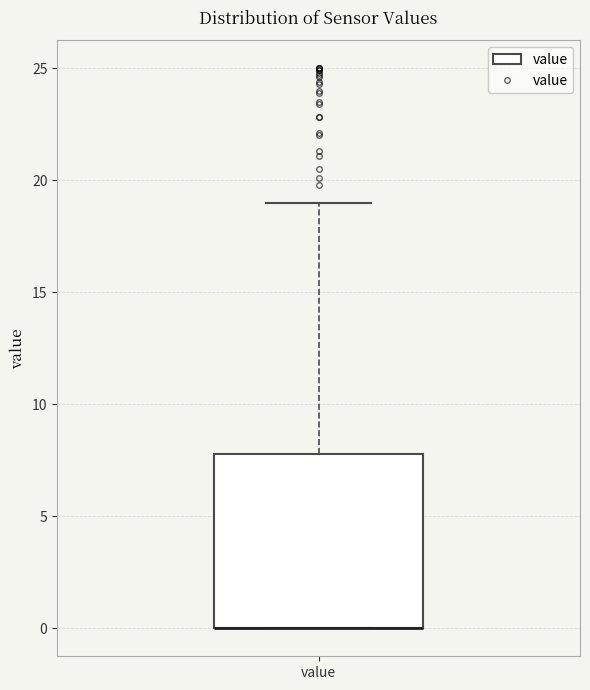

Read this box plot against the y-axis: the position of the median line, the range covered by the box, and the ends of both whiskers. The values are not printed on the chart, so give them approximately, as read against the axis.

median 0 (drawn on the box's lower edge), box 0 to 8, whiskers 0 to 19